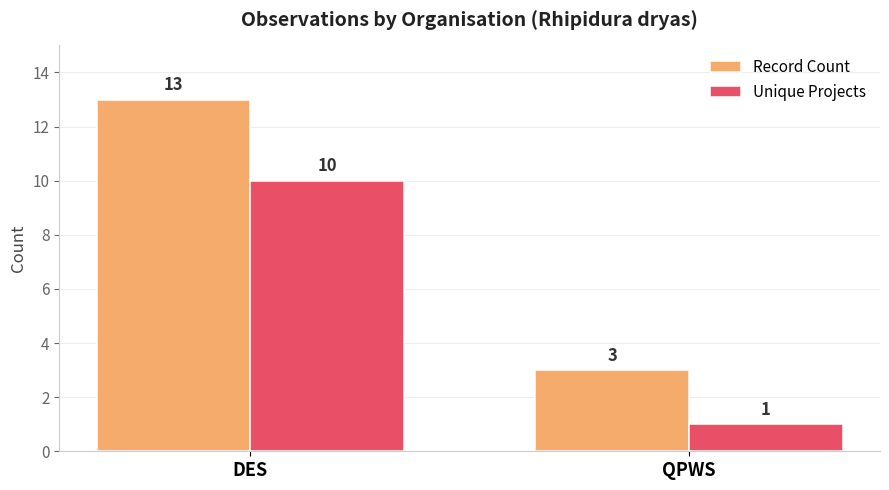

Count the Record Count values in the range 3 to 13.

2